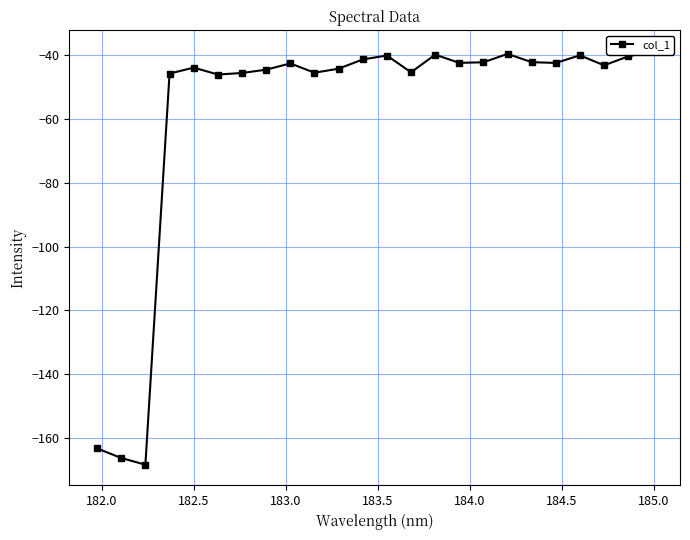

Reading left to right, what are all the values shown in this chart?

-163.2	-166.3	-168.4	-45.8	-43.9	-46.1	-45.6	-44.5	-42.6	-45.5	-44.2	-41.3	-40.1	-45.4	-39.8	-42.4	-42.2	-39.6	-42.2	-42.4	-40.1	-43.2	-40.4	-38.7